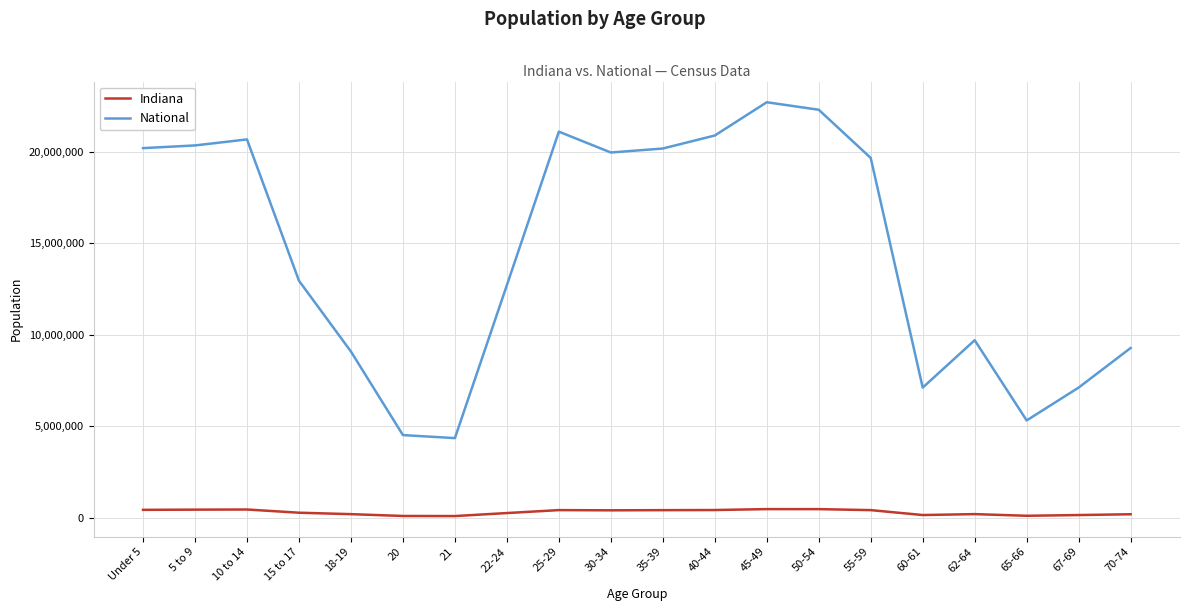

Is it true that Indiana equals 258719 at 22-24?

True